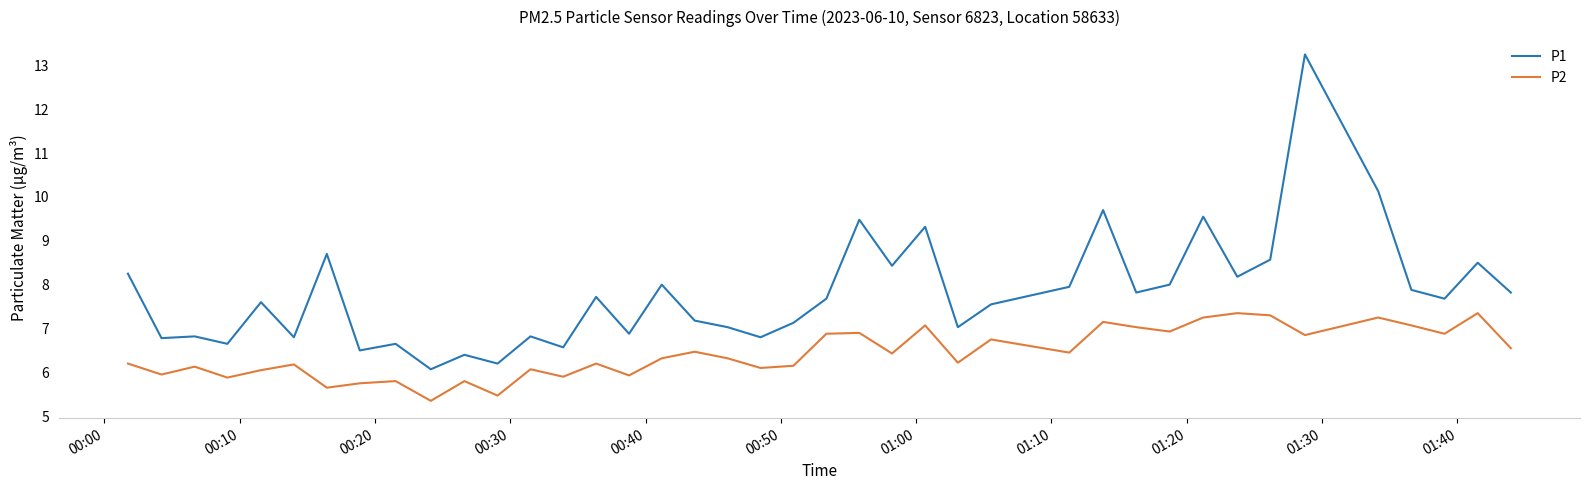

True or false: P1 and P2 intersect in this chart.

False